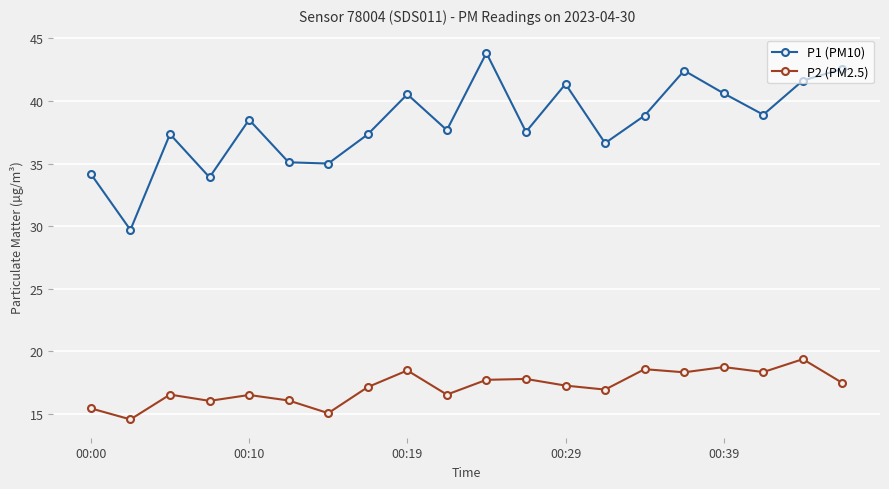

What is the difference between the second highest and minimum values in the P2 (PM2.5) series?

4.2